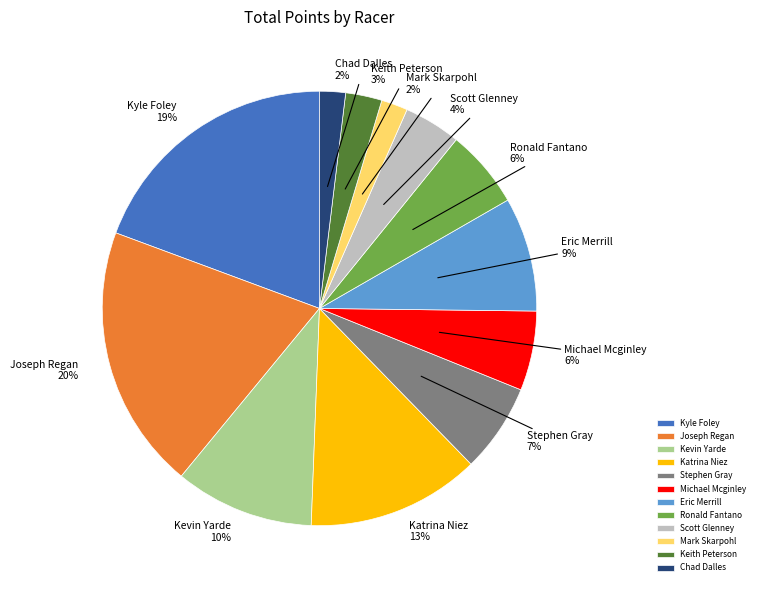

Approximately how many times larger is the value at Michael Mcginley compared to Mark Skarpohl?

3.0